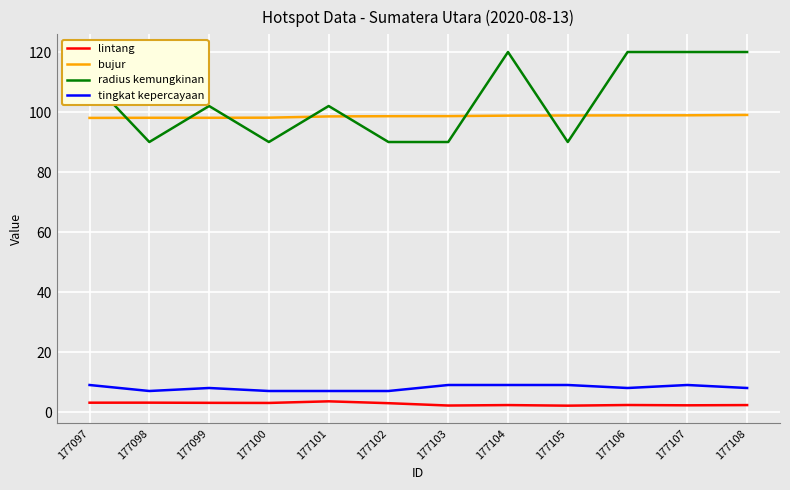

List the series in order of their peak value, highest first.

radius kemungkinan, bujur, tingkat kepercayaan, lintang